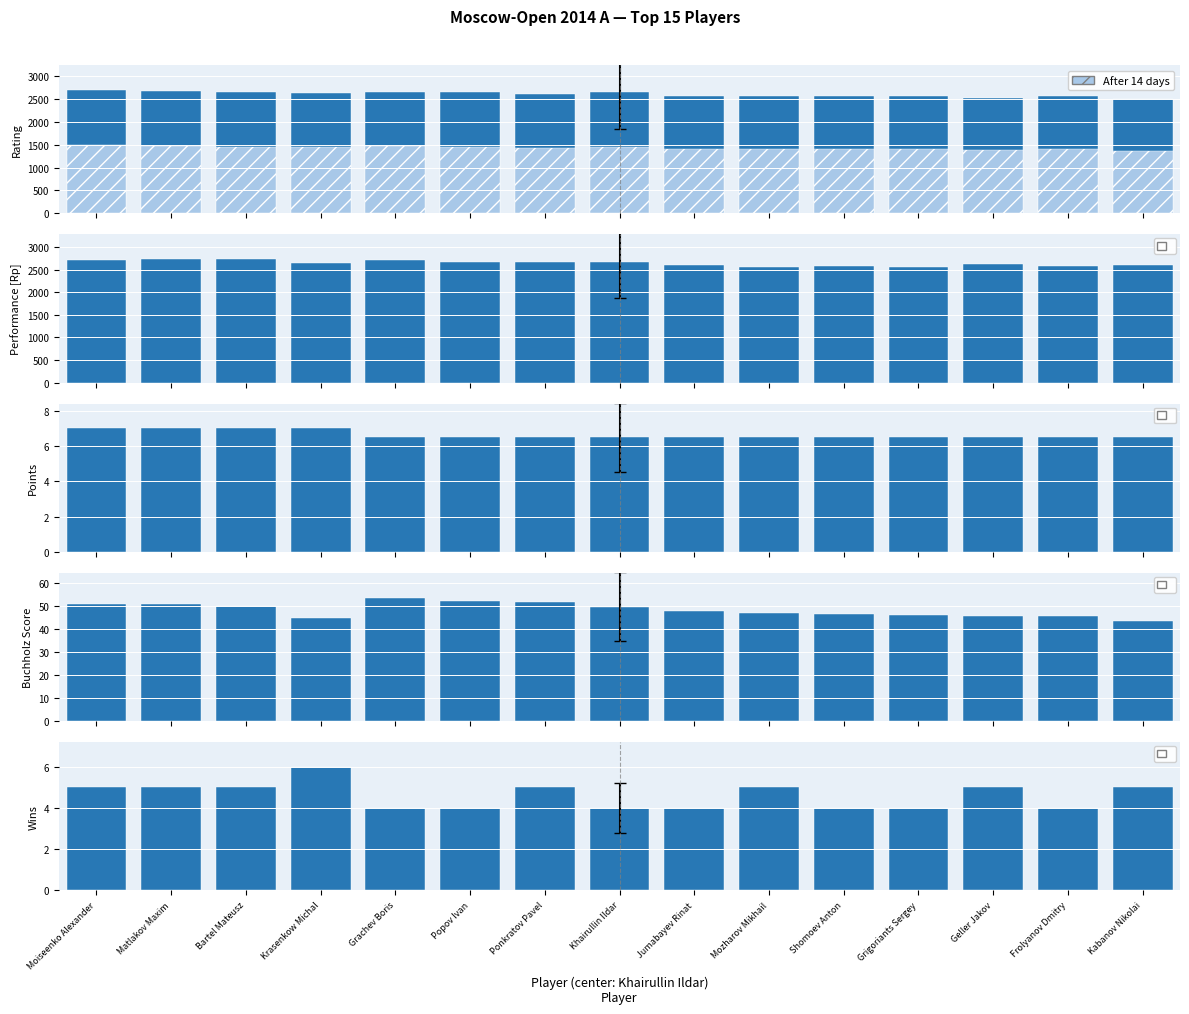

At Ponkratov Pavel, list the series in order from smallest to largest.

Wins, Points, Buchholz, After 14 days, Rating, Performance